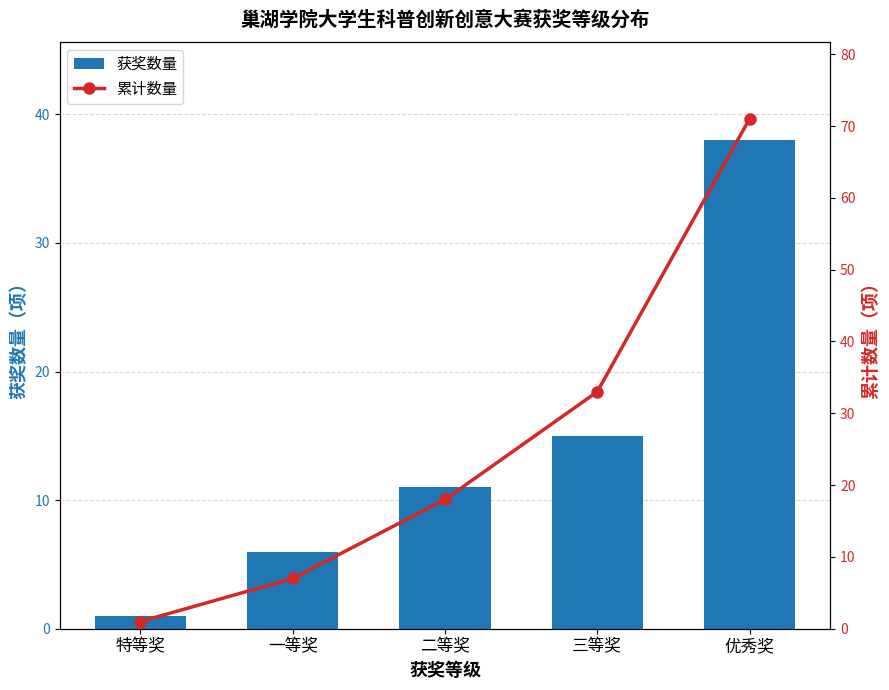

At which label does 获奖数量 reach its minimum?

特等奖